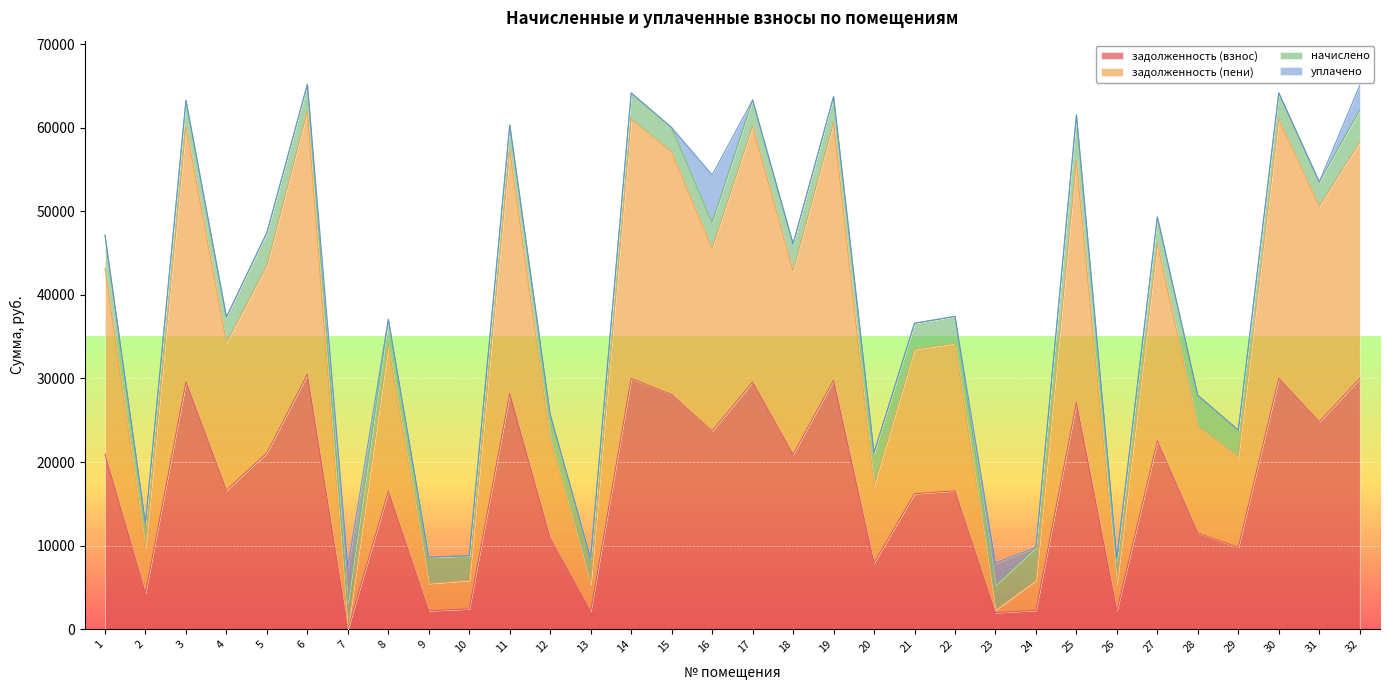

At which category is the sum across all series the highest?

6